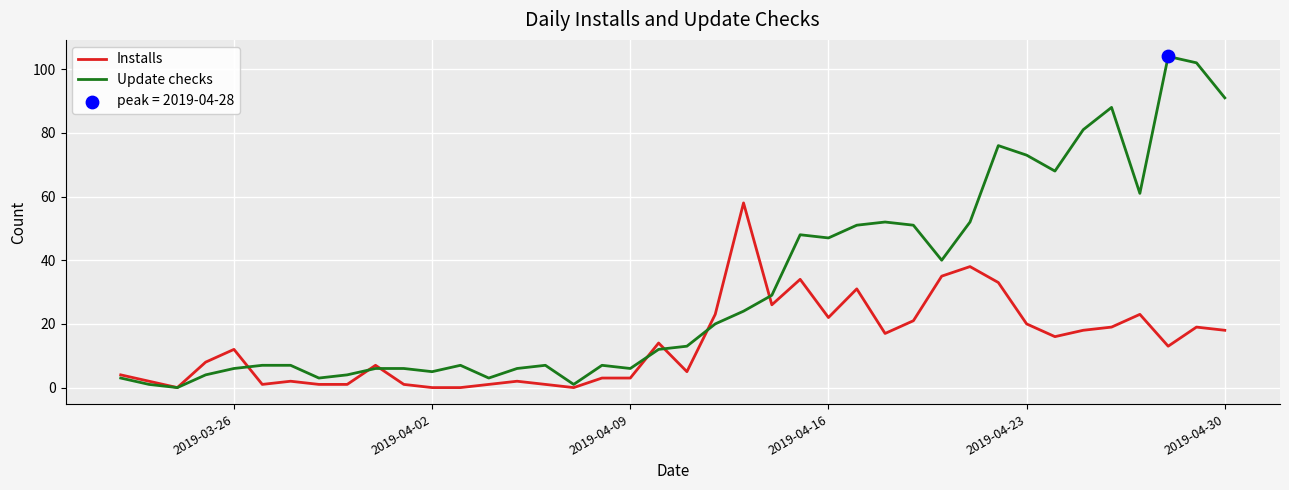

Which series has the widest spread of values?

Update checks